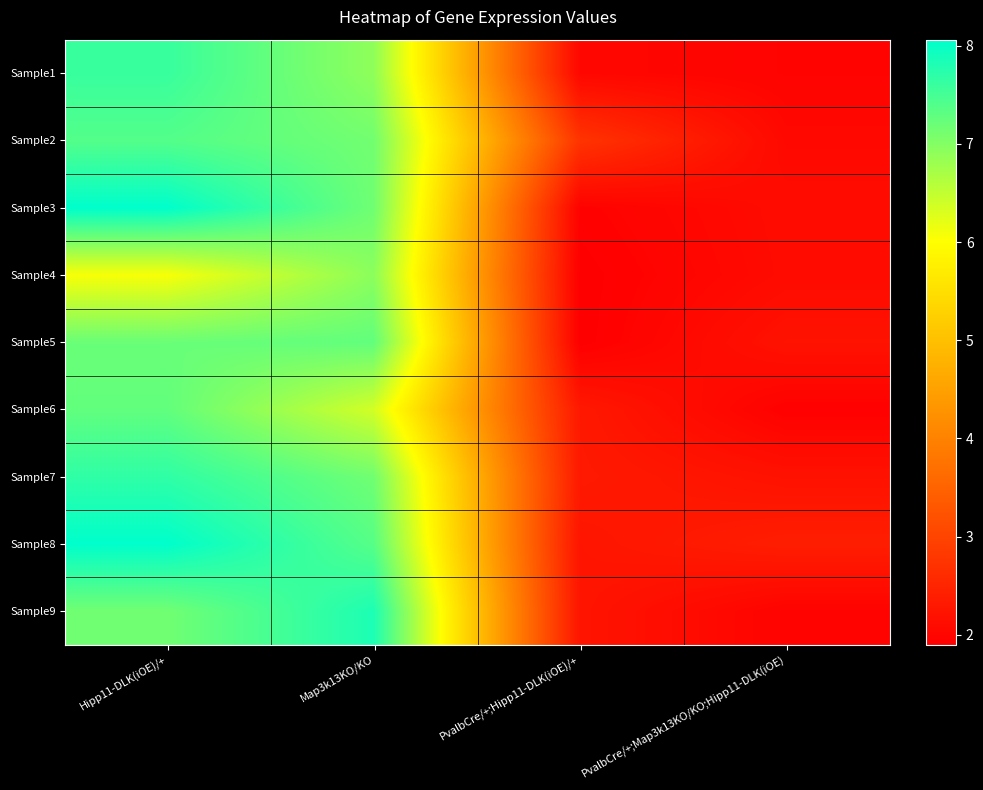

Reading right to left, transcribe all the data shown in this chart.

Sample1: PvalbCre/+;Map3k13KO/KO;Hipp11-DLK(iOE)=2.0	PvalbCre/+;Hipp11-DLK(iOE)/+=2.0	Map3k13KO/KO=6.9	Hipp11-DLK(iOE)/+=7.6
Sample2: PvalbCre/+;Map3k13KO/KO;Hipp11-DLK(iOE)=2.0	PvalbCre/+;Hipp11-DLK(iOE)/+=2.7	Map3k13KO/KO=7.1	Hipp11-DLK(iOE)/+=7.4
Sample3: PvalbCre/+;Map3k13KO/KO;Hipp11-DLK(iOE)=2.1	PvalbCre/+;Hipp11-DLK(iOE)/+=1.9	Map3k13KO/KO=7.2	Hipp11-DLK(iOE)/+=8.1
Sample4: PvalbCre/+;Map3k13KO/KO;Hipp11-DLK(iOE)=2.1	PvalbCre/+;Hipp11-DLK(iOE)/+=1.9	Map3k13KO/KO=6.9	Hipp11-DLK(iOE)/+=6.1
Sample5: PvalbCre/+;Map3k13KO/KO;Hipp11-DLK(iOE)=2.2	PvalbCre/+;Hipp11-DLK(iOE)/+=1.9	Map3k13KO/KO=7.3	Hipp11-DLK(iOE)/+=7.2
Sample6: PvalbCre/+;Map3k13KO/KO;Hipp11-DLK(iOE)=1.9	PvalbCre/+;Hipp11-DLK(iOE)/+=2.3	Map3k13KO/KO=6.4	Hipp11-DLK(iOE)/+=7.3
Sample7: PvalbCre/+;Map3k13KO/KO;Hipp11-DLK(iOE)=2.2	PvalbCre/+;Hipp11-DLK(iOE)/+=2.3	Map3k13KO/KO=7.1	Hipp11-DLK(iOE)/+=7.7
Sample8: PvalbCre/+;Map3k13KO/KO;Hipp11-DLK(iOE)=2.4	PvalbCre/+;Hipp11-DLK(iOE)/+=2.2	Map3k13KO/KO=7.4	Hipp11-DLK(iOE)/+=8.1
Sample9: PvalbCre/+;Map3k13KO/KO;Hipp11-DLK(iOE)=2.0	PvalbCre/+;Hipp11-DLK(iOE)/+=2.2	Map3k13KO/KO=7.8	Hipp11-DLK(iOE)/+=7.1